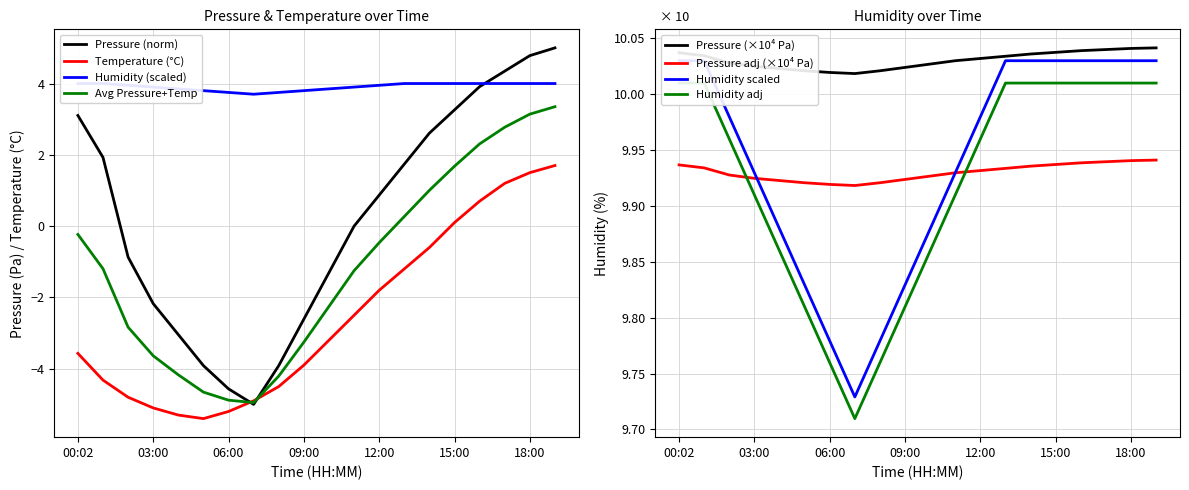

At how many categories does at least one series exceed 1?

20